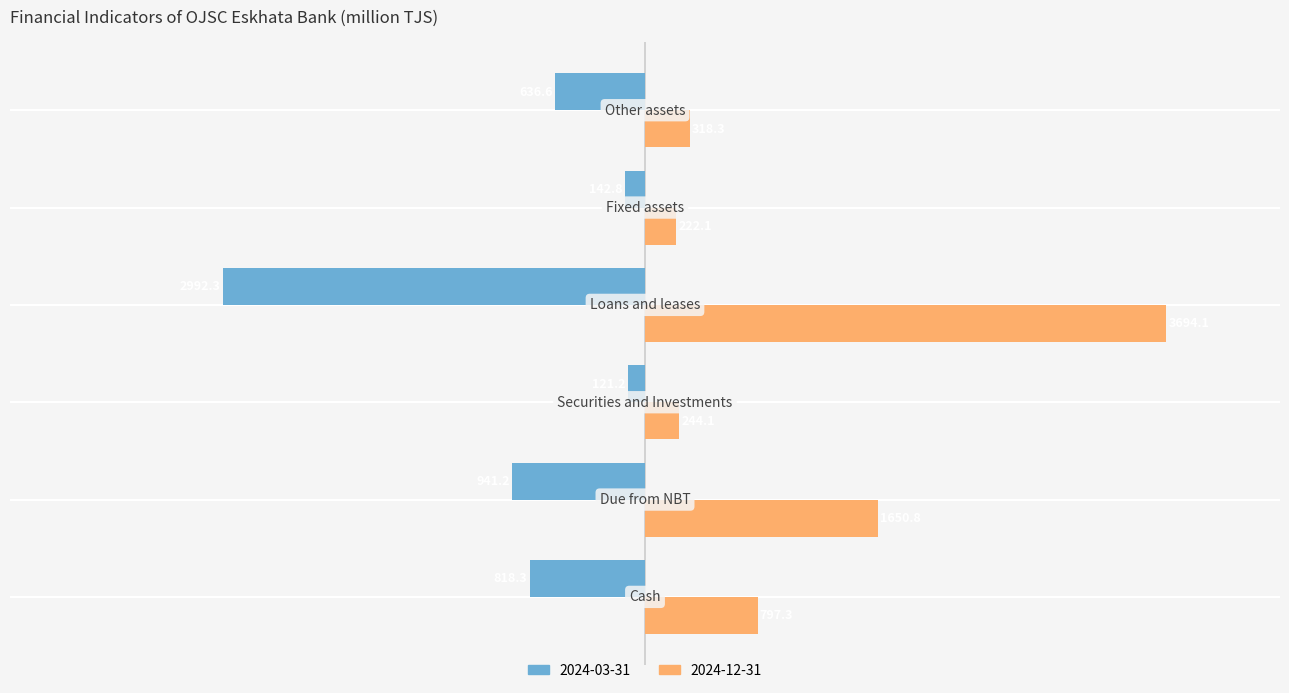

Rank the series by their average value, from lowest to highest.

2024-03-31, 2024-12-31